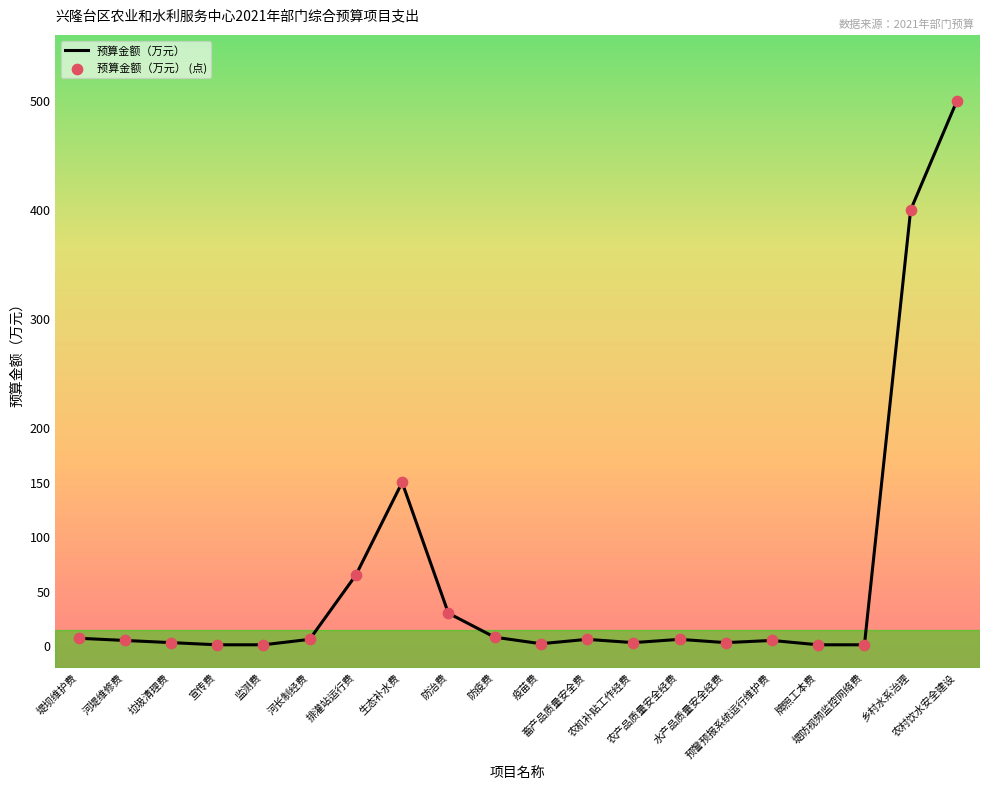

What is the difference between the maximum and minimum values?

499